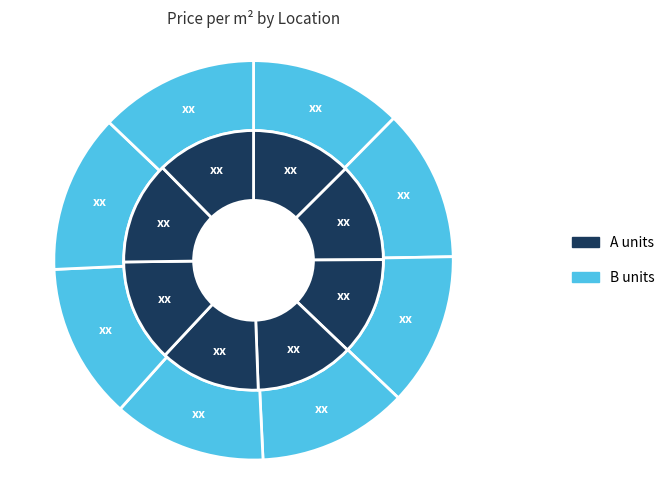

To the nearest percent, what is the average slice percentage?

12%